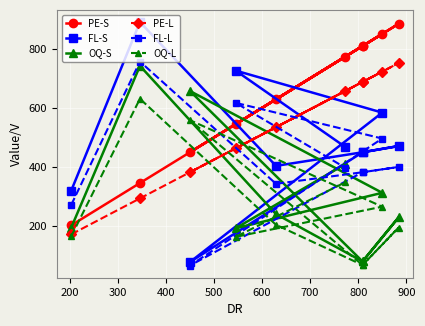

What is the difference between the FL-S values at 400 and 700?

371.0